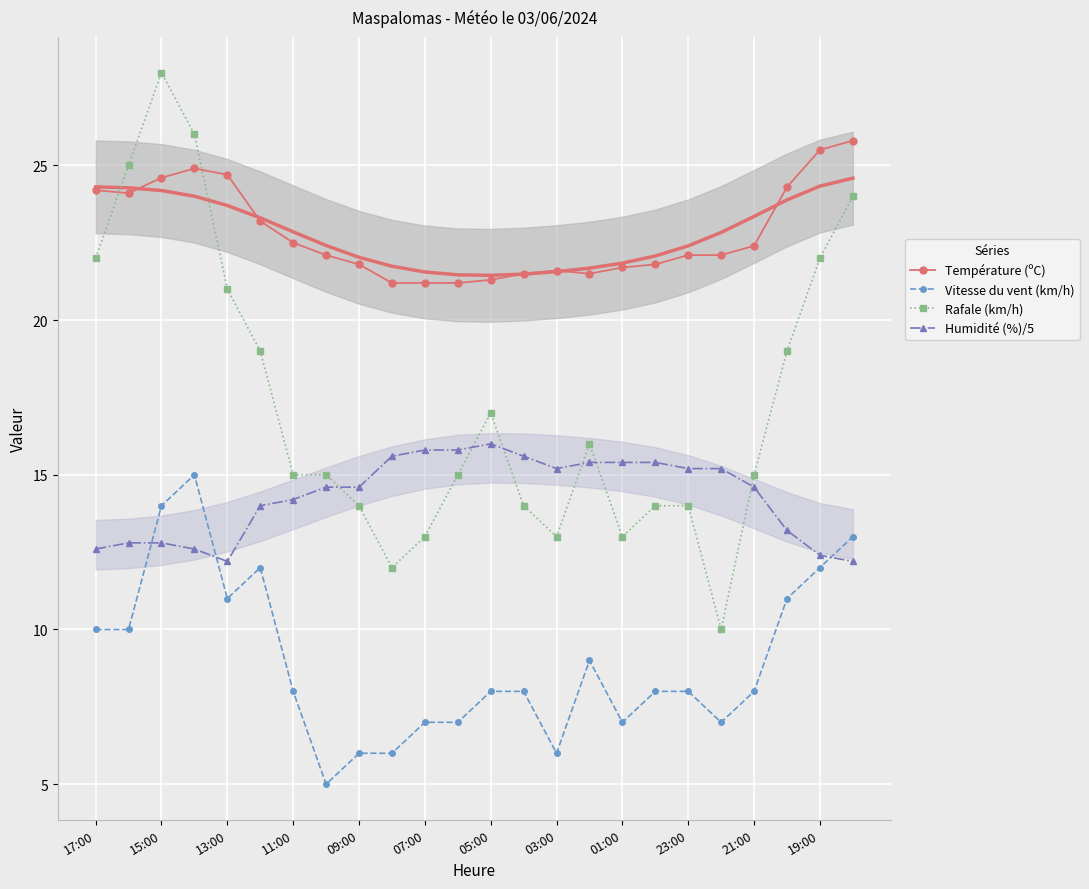

True or false: Température (ºC) and Vitesse du vent (km/h) cross at least once.

False